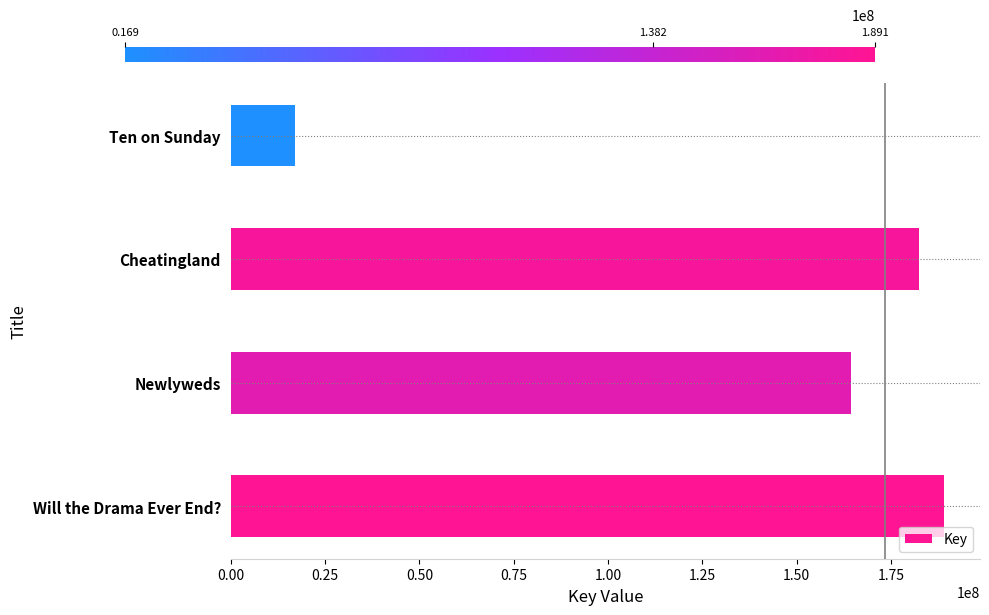

Are the bars grouped side by side (vs. stacked)?

No